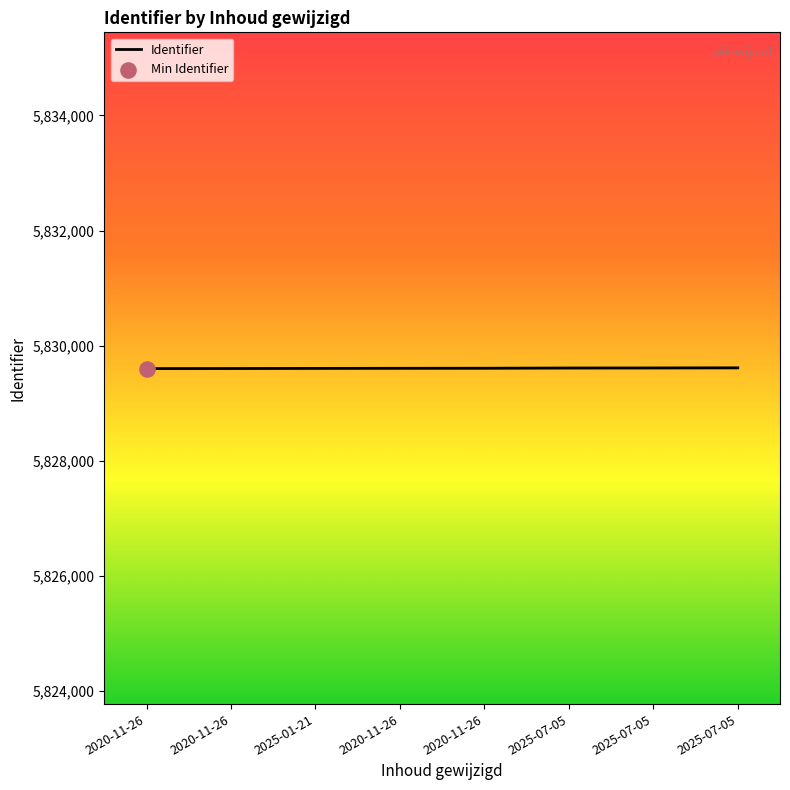

What is the ratio of the value at 2025-07-05 to the value at 2020-11-26?

1.0